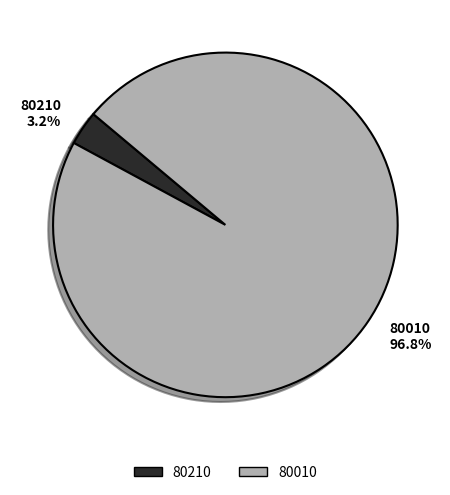

To the nearest percent, what is the difference between the largest and smallest slice percentages?

94%